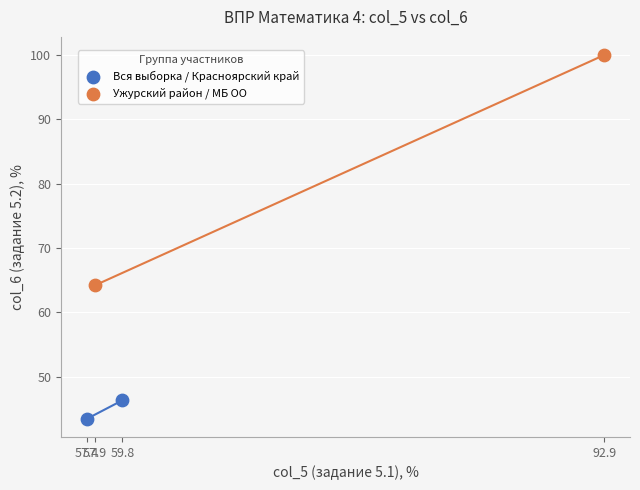

Which series has the largest Y range (max minus min)?

Ужурский район / МБ ОО